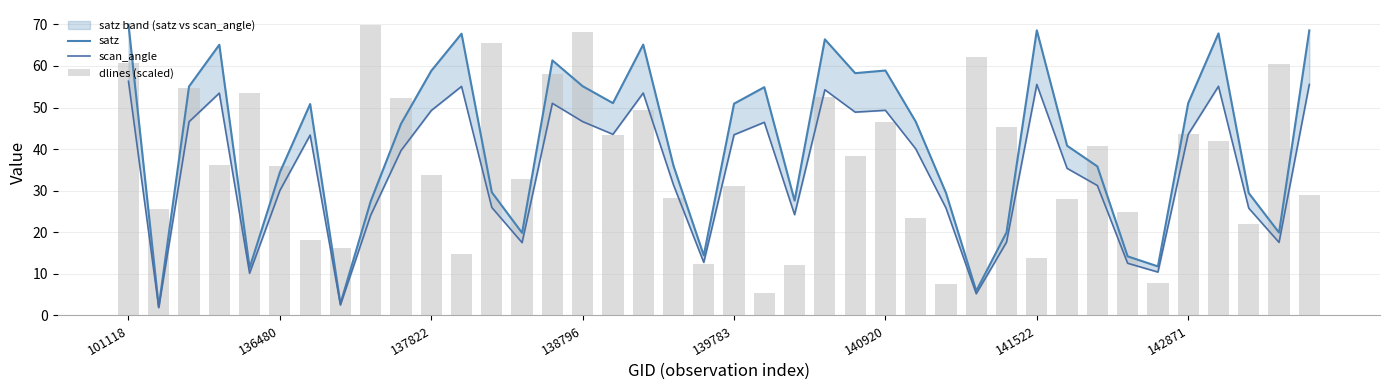

Is it true that dlines (scaled) equals 76.1 at 139783?

False